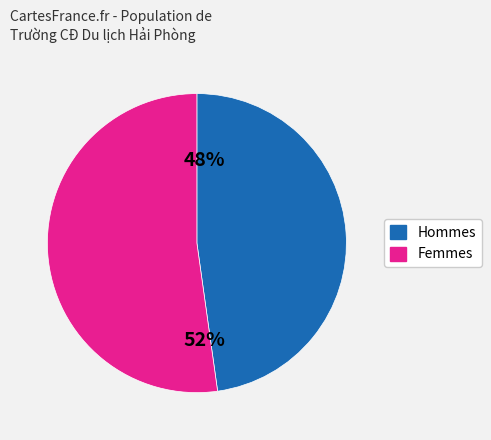

Does any single category account for the majority?

Yes